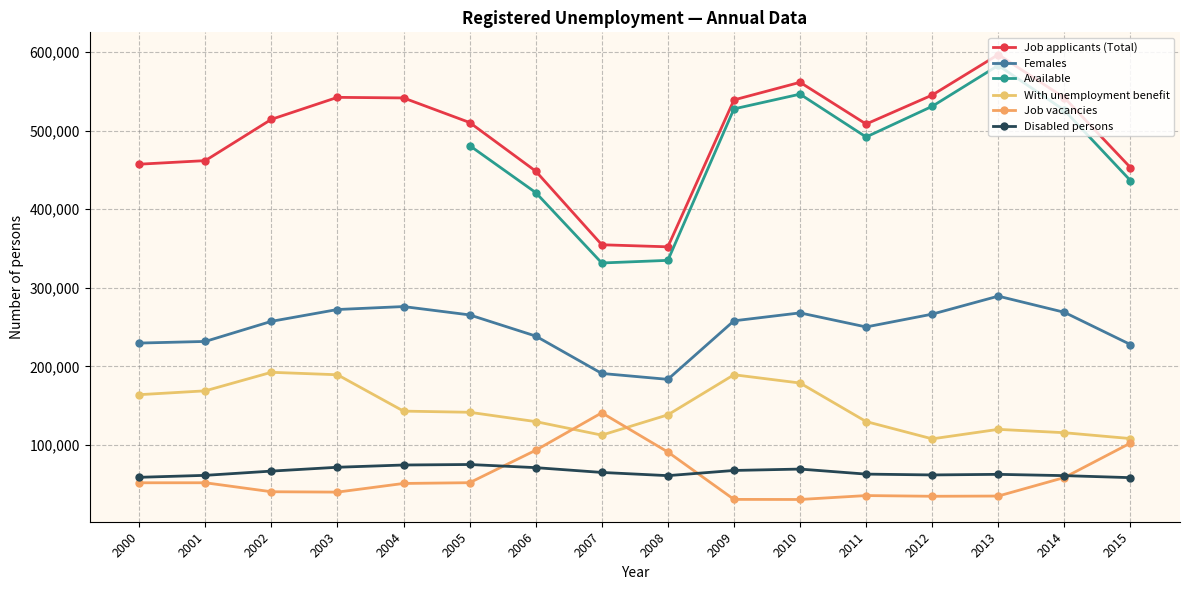

Does the chart display data point markers on the line(s)?

Yes